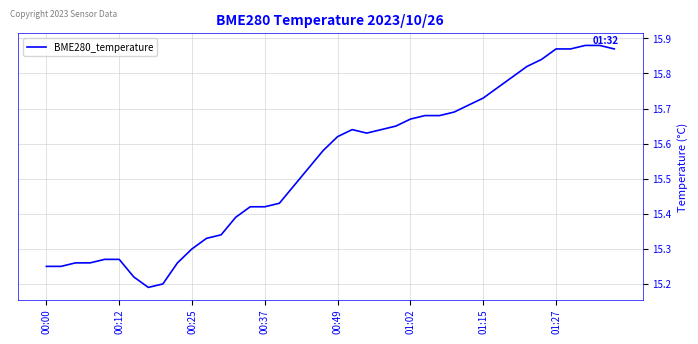

What is the difference between the maximum and minimum values?

0.7